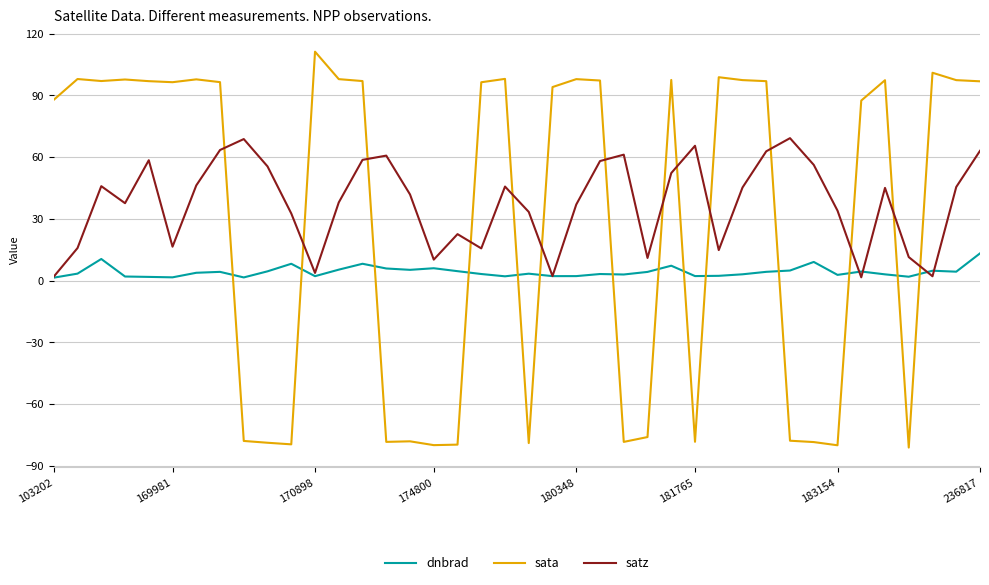

How many interior local valleys does the satz series have?

10